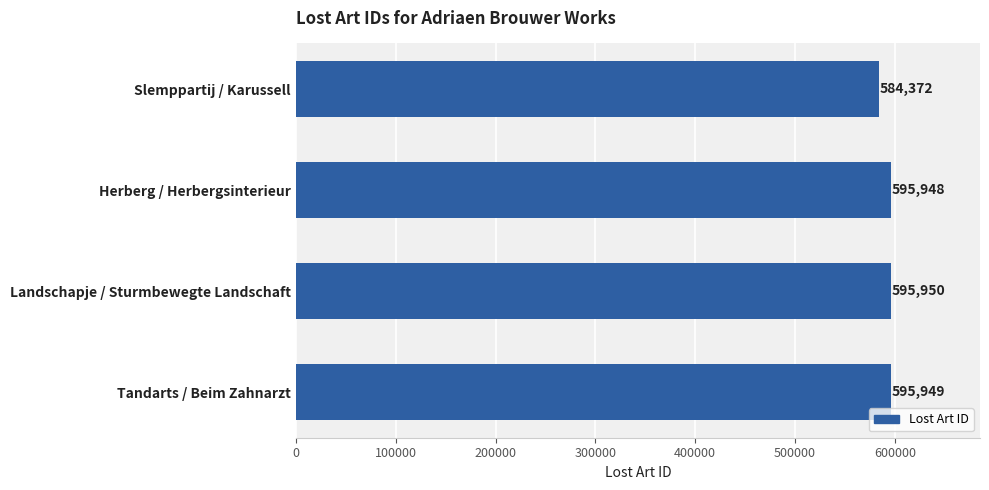

What is the sum of all values?

2372219